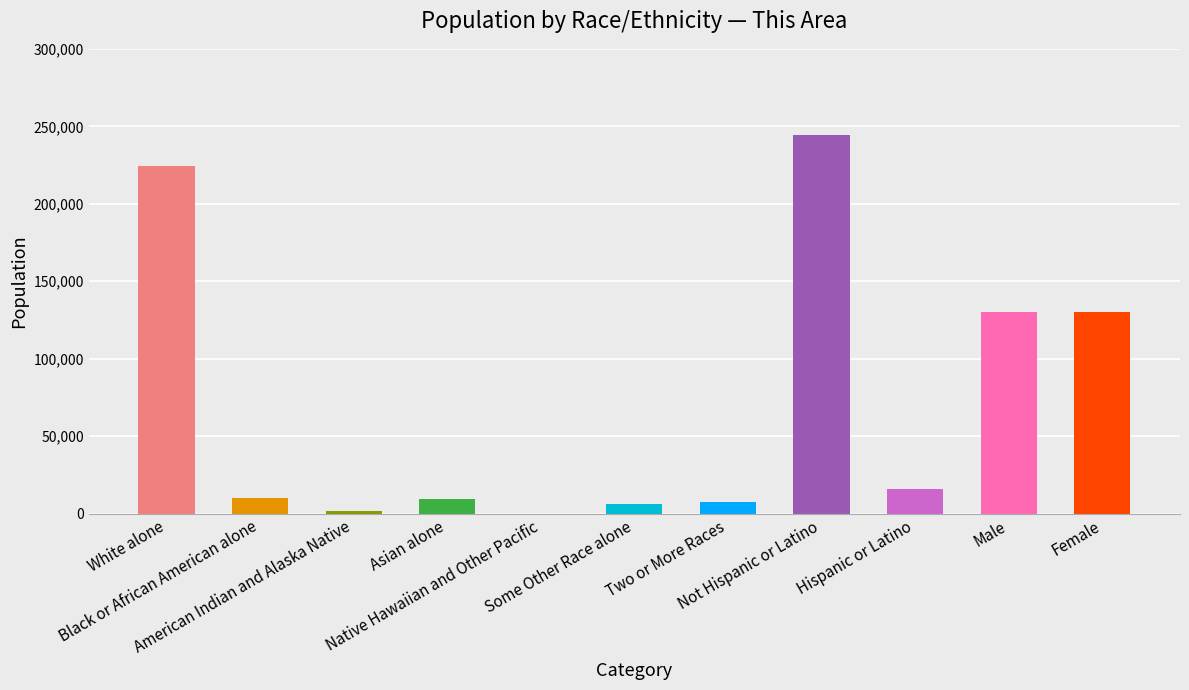

What is the difference between the values at Two or More Races and Not Hispanic or Latino?

236843